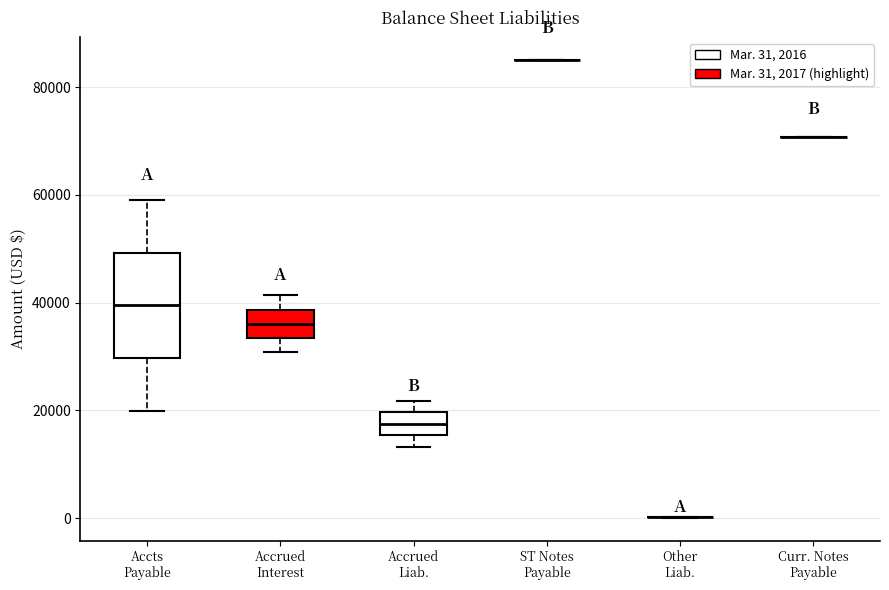

Reading left to right, transcribe this box plot: for each box, give where its median line is, the range the box spans, and where its two whiskers end, as read against the y-axis. The values are not printed on the chart, so give them approximately, as read against the axis.

Accts Payable: median 40000, box 30000 to 50000, whiskers 20000 to 60000
Accrued Interest: median 36000, box 34000 to 38000, whiskers 30000 to 42000
Accrued Liab.: median 18000, box 16000 to 20000, whiskers 14000 to 22000
ST Notes Payable: box collapsed to a line at 86000, whiskers 86000 to 86000
Other Liab.: box collapsed to a line at 0, whiskers 0 to 0
Curr. Notes Payable: box collapsed to a line at 70000, whiskers 70000 to 70000